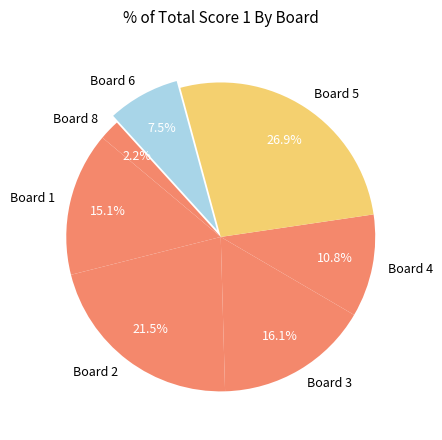

Does any single category account for the majority?

No